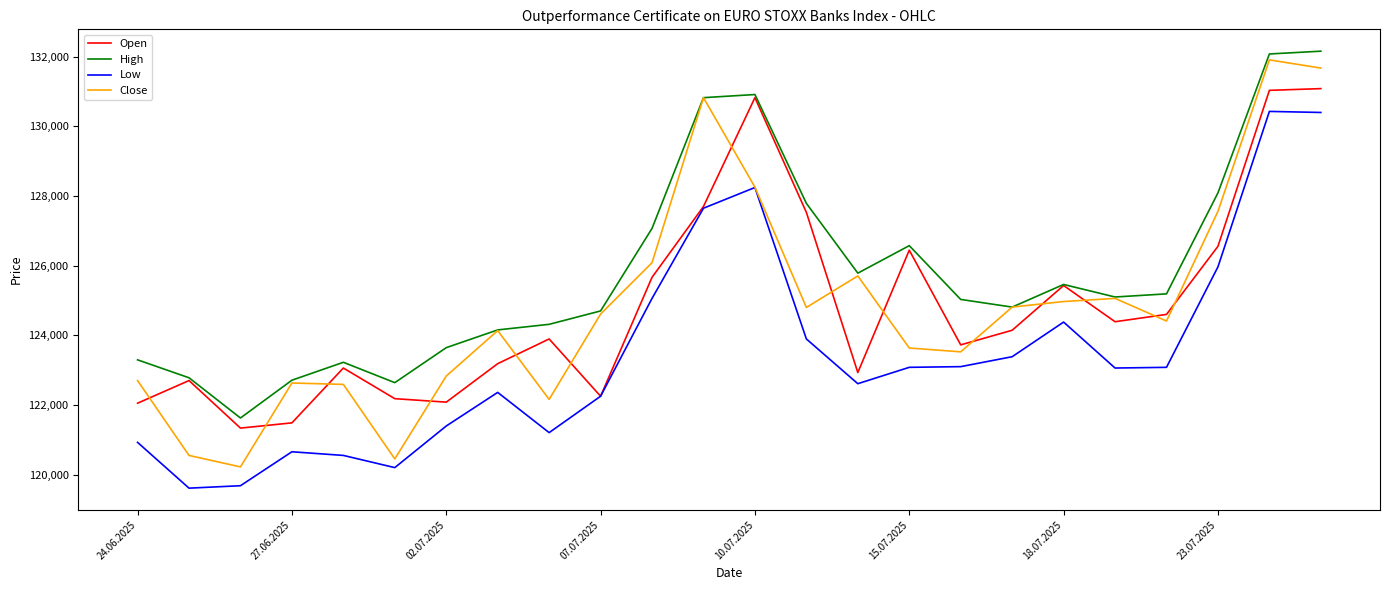

Which series has the widest spread of values?

Close